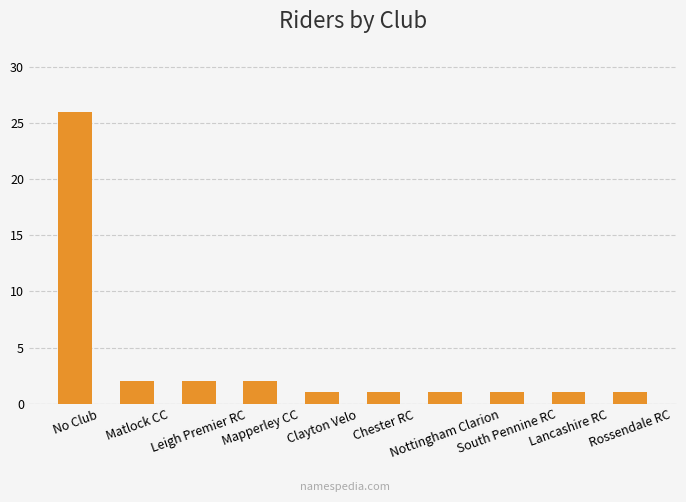

Approximately how many times larger is the value at Matlock CC compared to Lancashire RC?

2.0